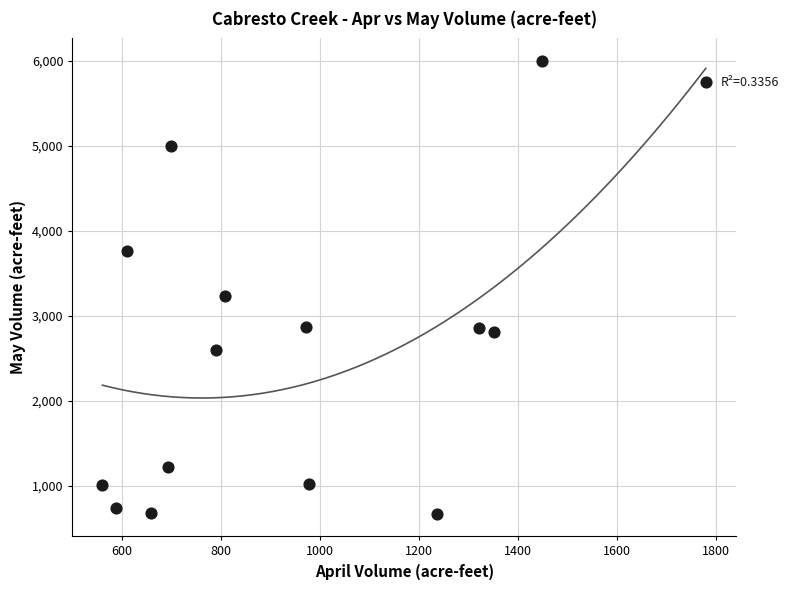

What Y value in the scatter plot is closest to 3338?

3238.5